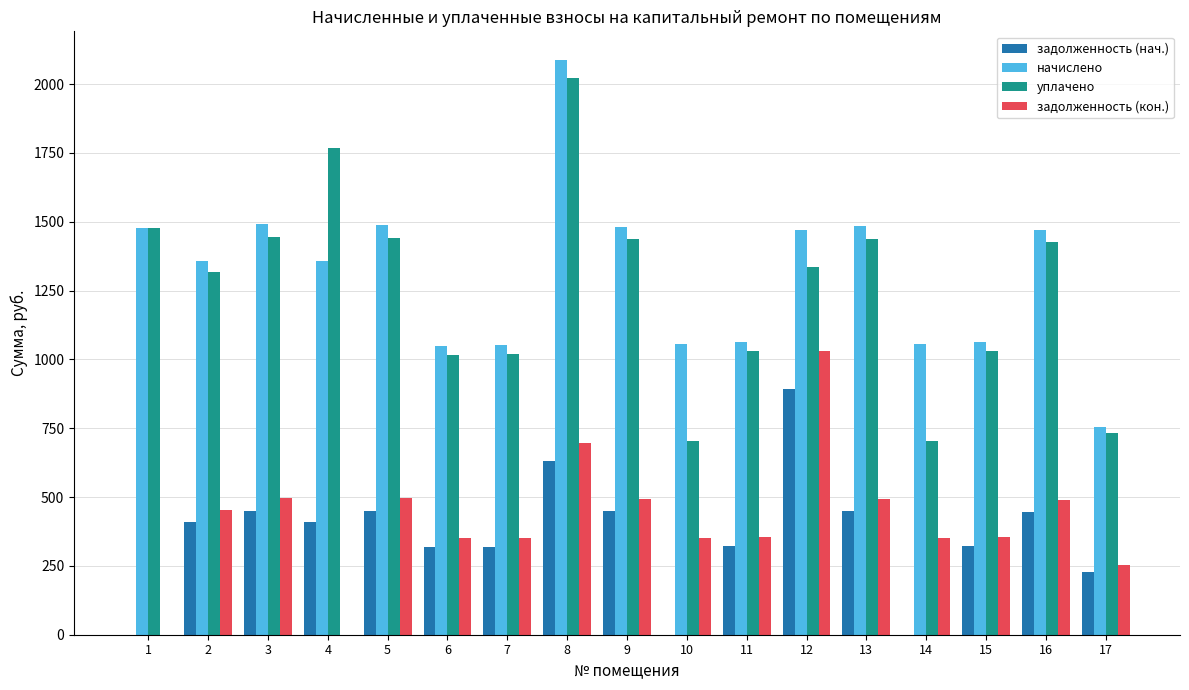

What is the total value across all series at 16?

3831.6